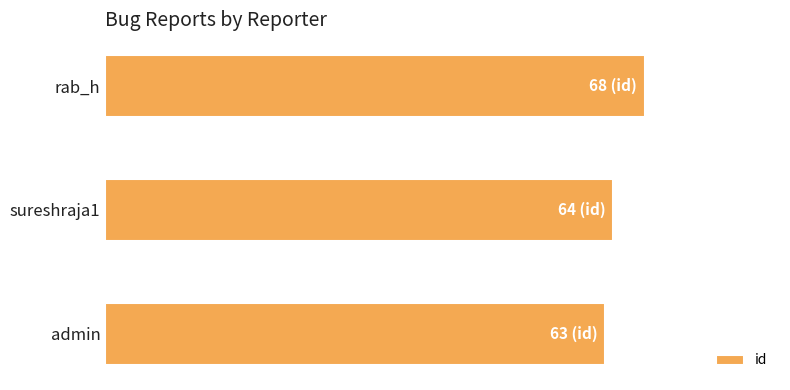

Which label corresponds to the largest value in the chart?

rab_h